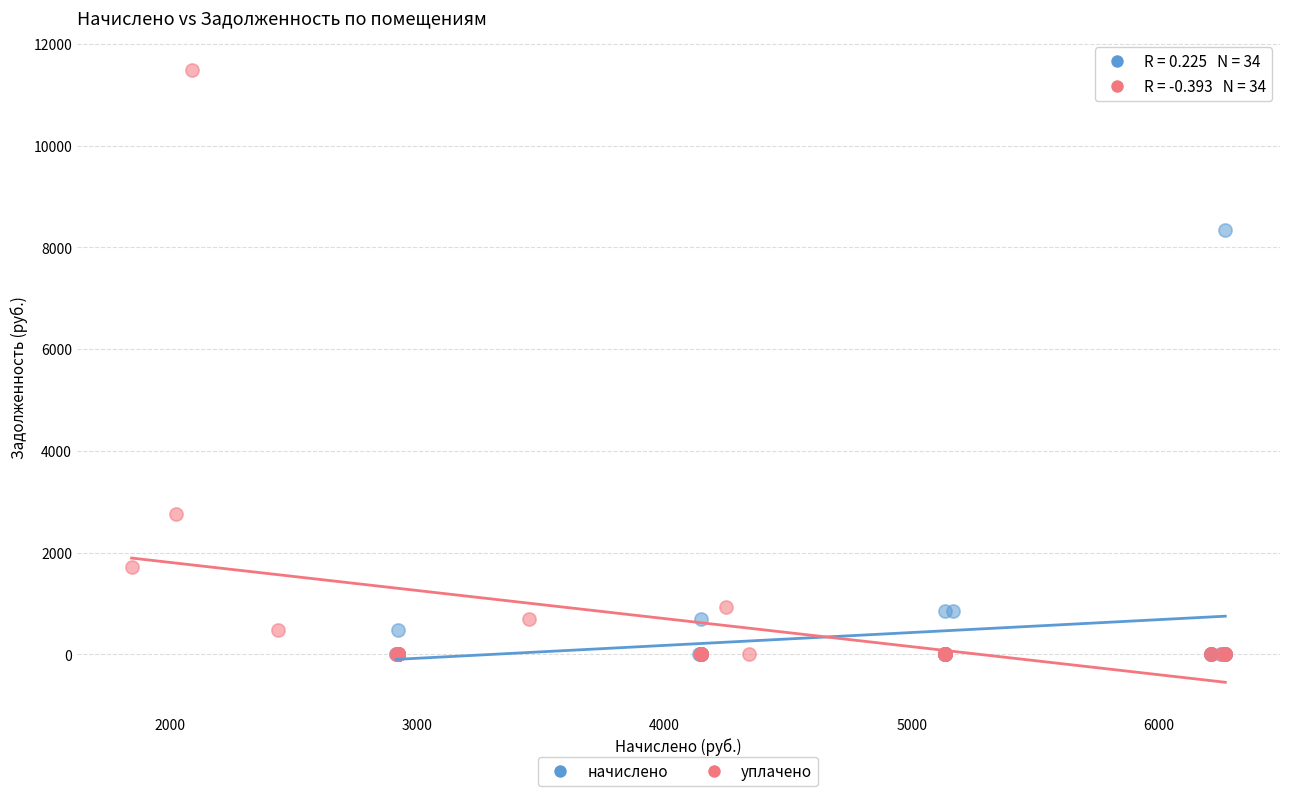

Which series reaches the maximum Y coordinate?

уплачено